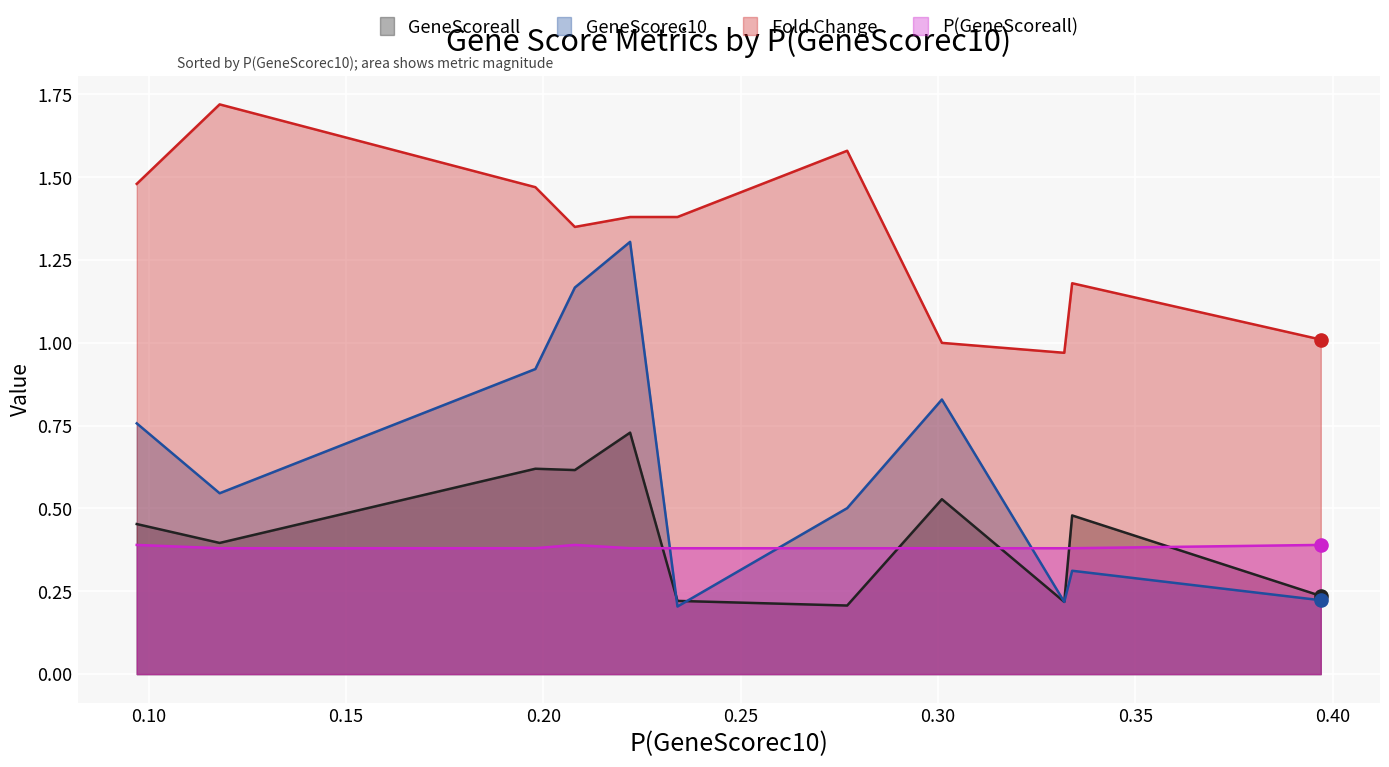

At how many categories does at least one series exceed 0?

11